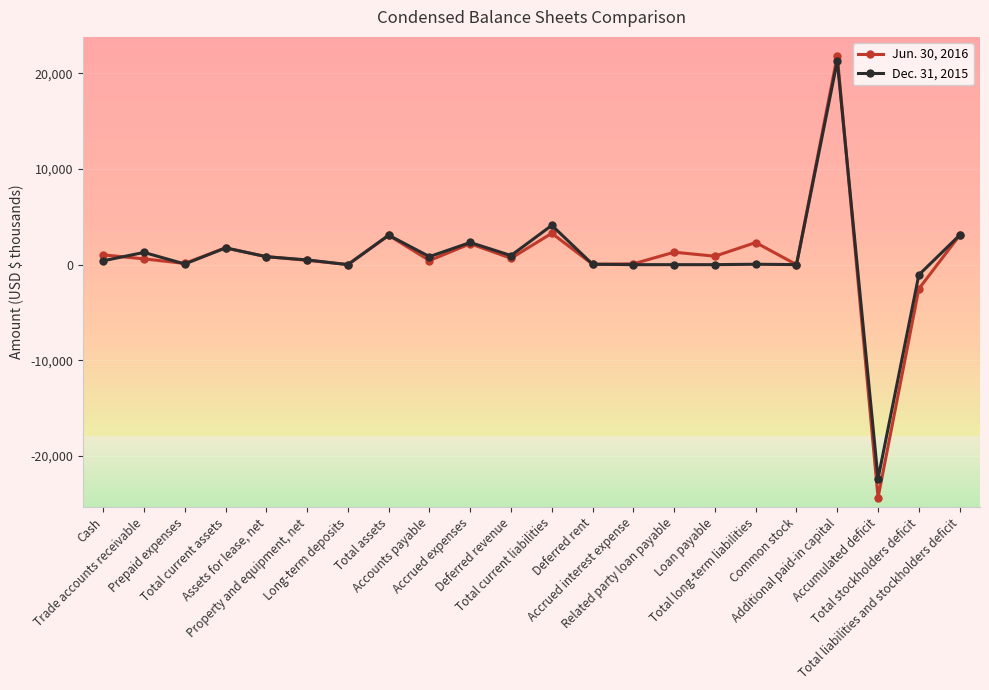

Which series has the widest spread of values?

Jun. 30, 2016